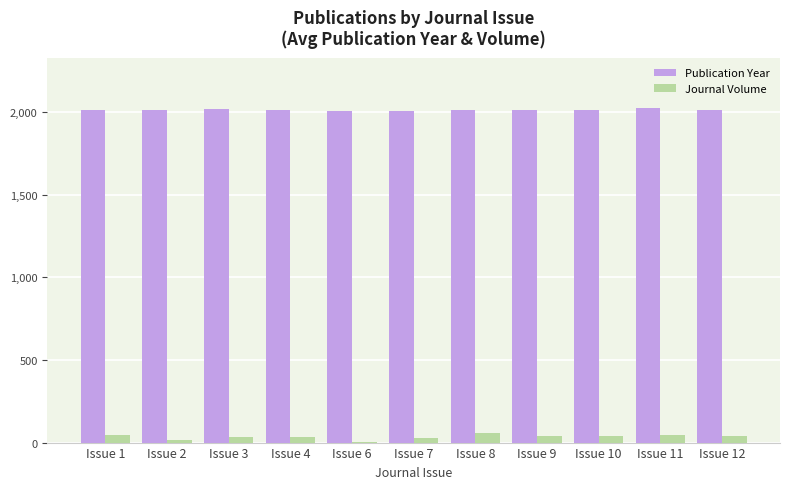

Read the Publication Year value at Issue 3, to the nearest 5.

2020